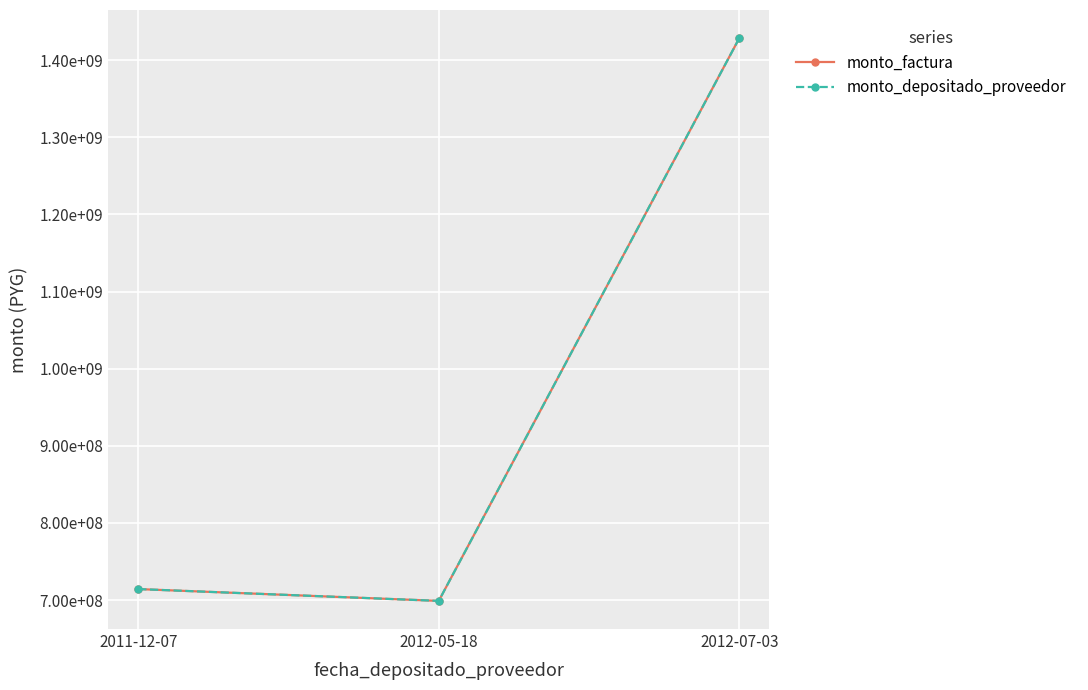

Does the chart display data point markers on the line(s)?

Yes